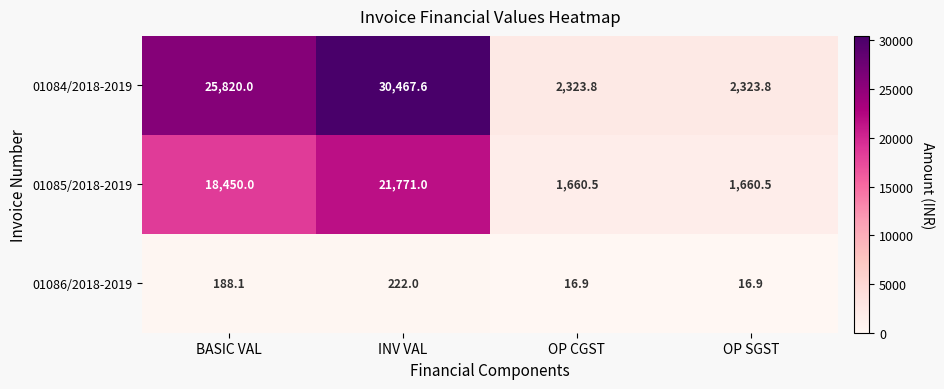

What is the sum of all 01084/2018-2019 values?

60935.2